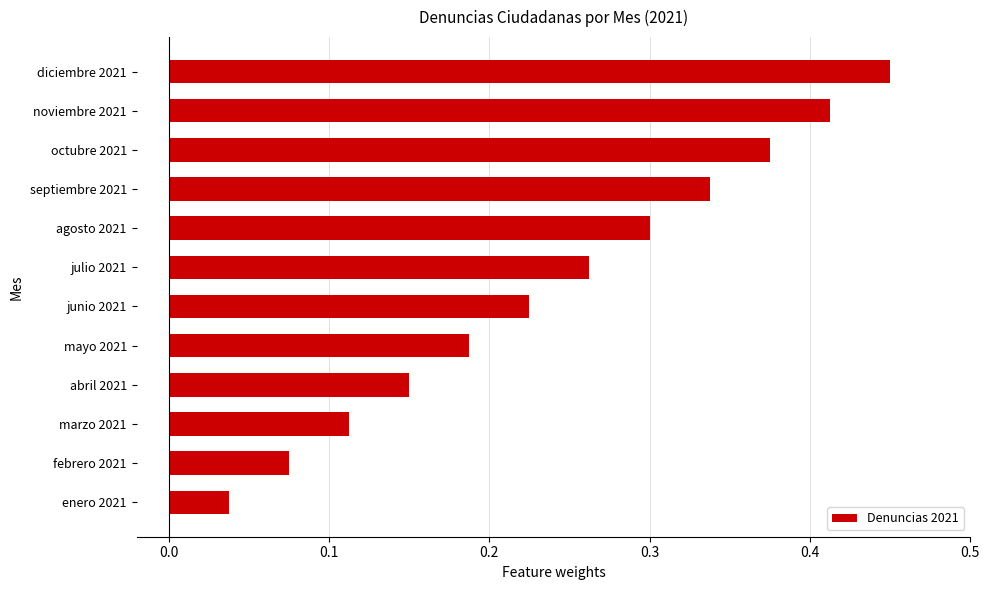

Which category has the highest value across all series?

diciembre 2021